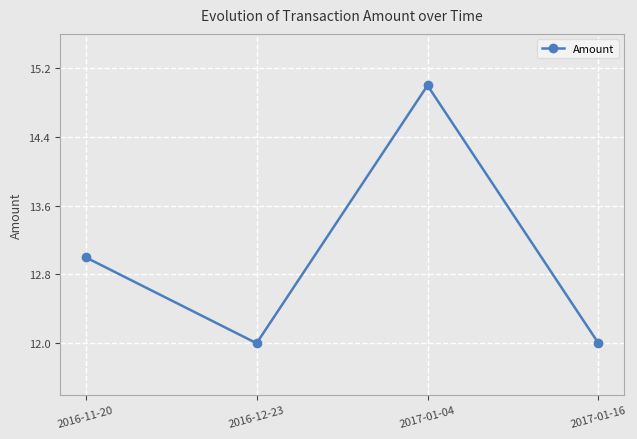

True or false: the data shows 20 at 2016-12-23.

False